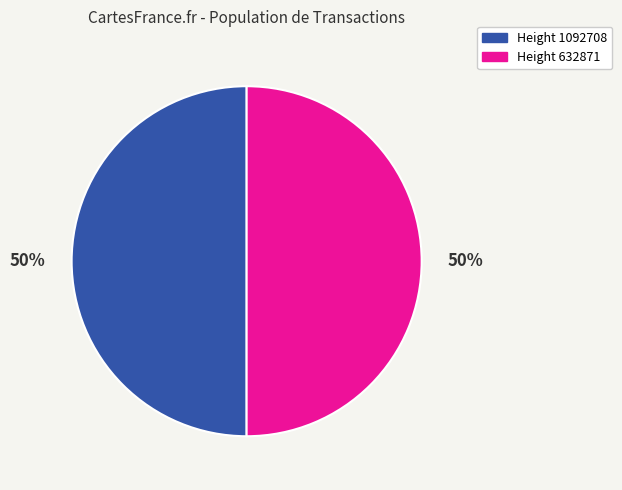

What percentage is the Height 1092708 slice, to the nearest percent?

50%